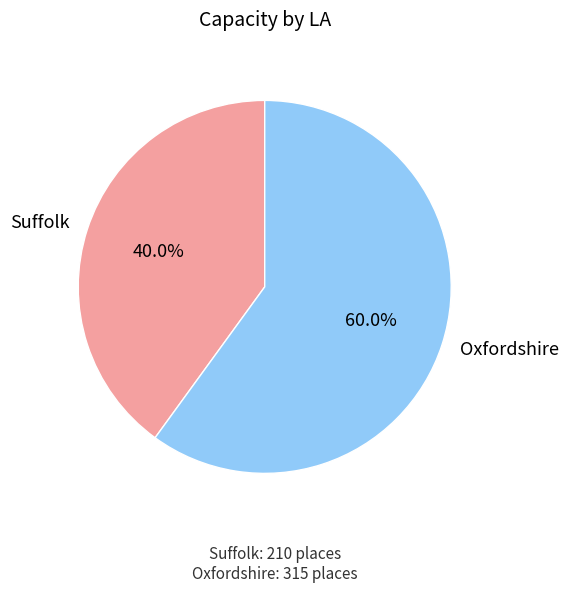

Count the number of slices in the pie.

2